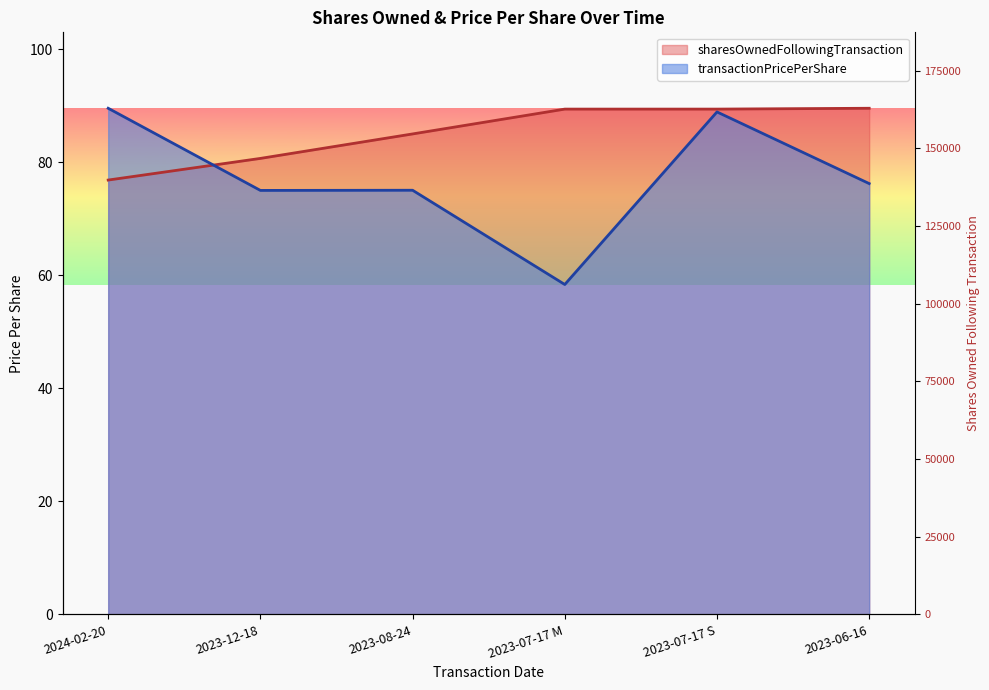

What are all the series names shown in the legend?

transactionPricePerShare, sharesOwnedFollowingTransaction